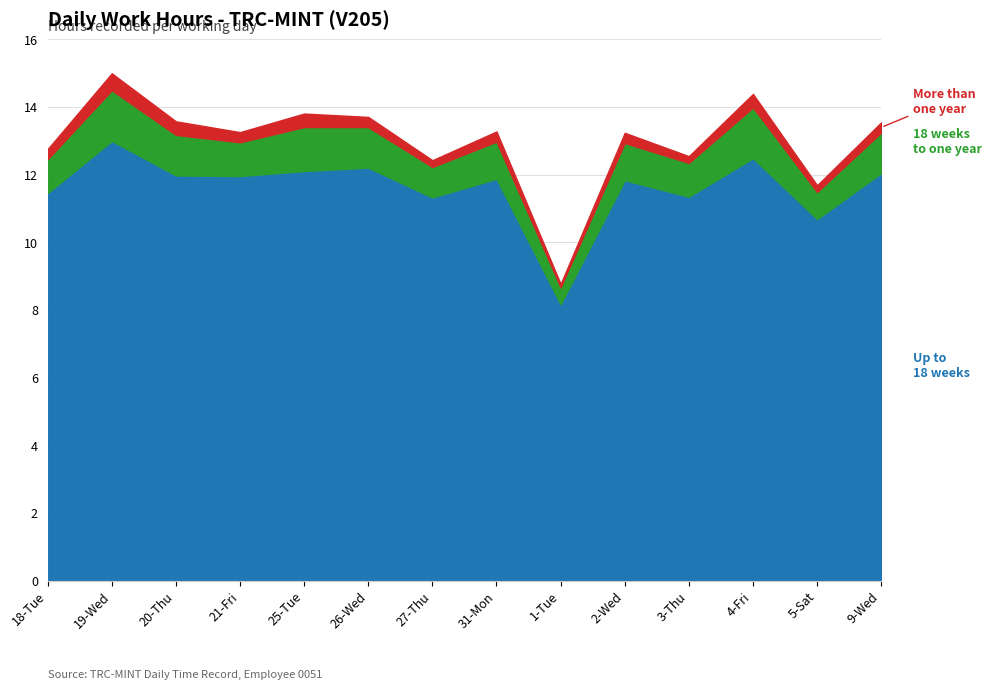

At which category does More than one year (Extra OT) reach its first local valley?

21-Fri